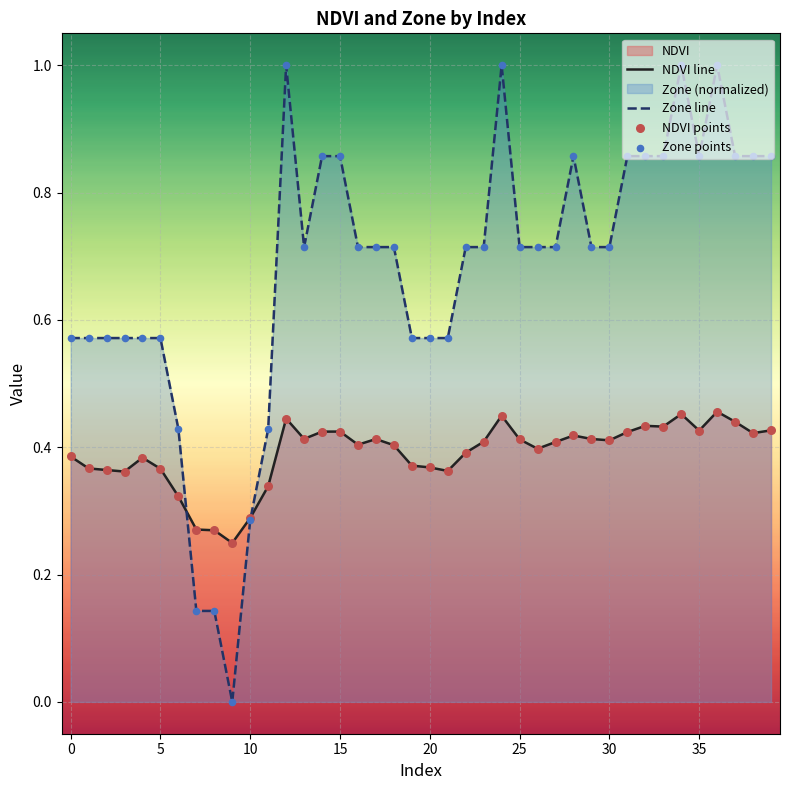

Which series has the largest total across all categories?

Zone line